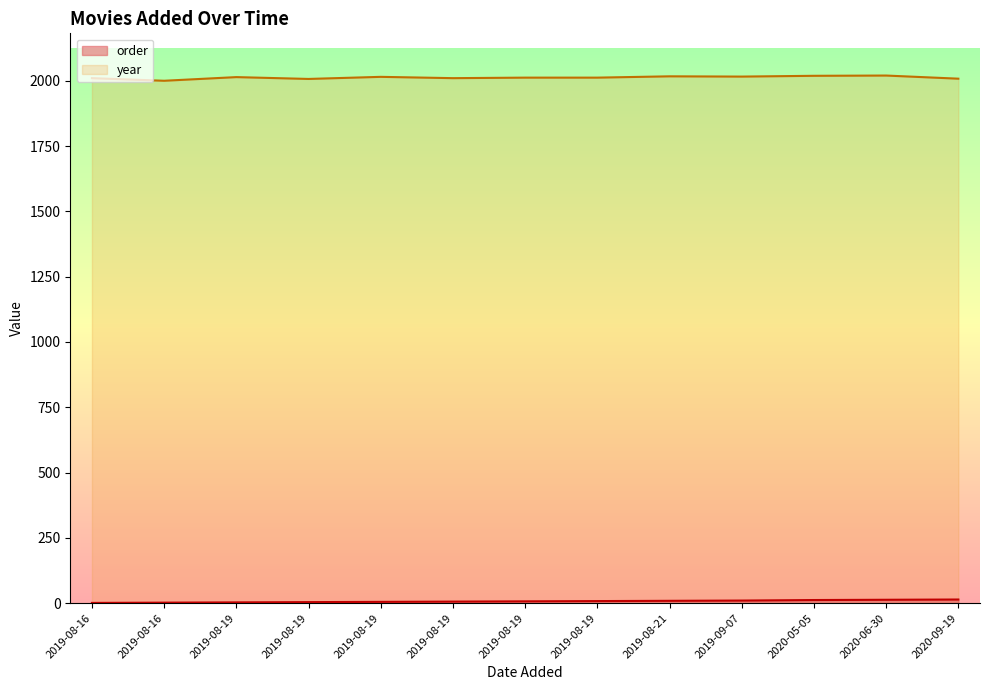

List the series in order of their overall mean, highest first.

year, order